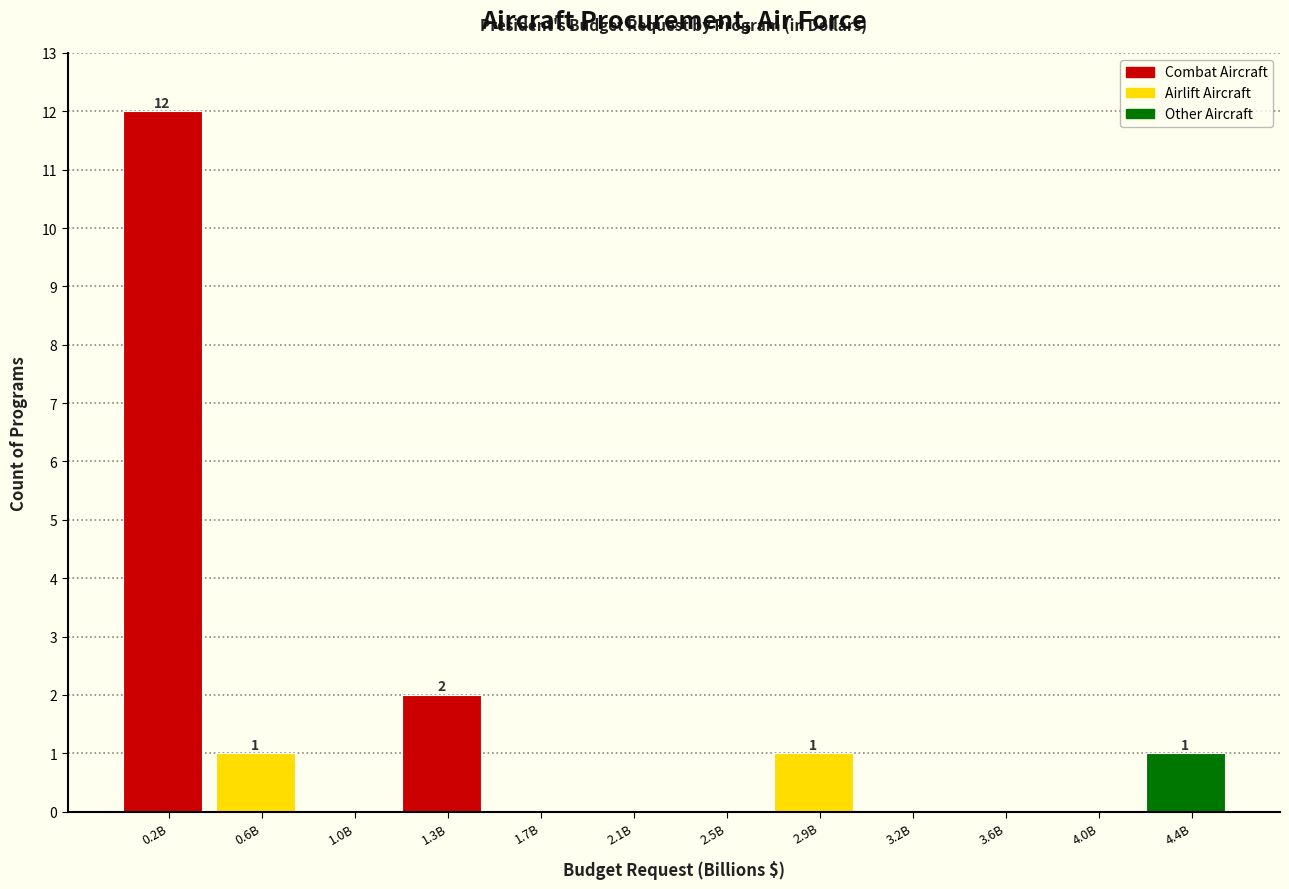

Reading left to right, what are all the values shown in this chart?

0.2B=12	0.6B=1	1.0B=0	1.3B=2	1.7B=0	2.1B=0	2.5B=0	2.9B=1	3.2B=0	3.6B=0	4.0B=0	4.4B=1